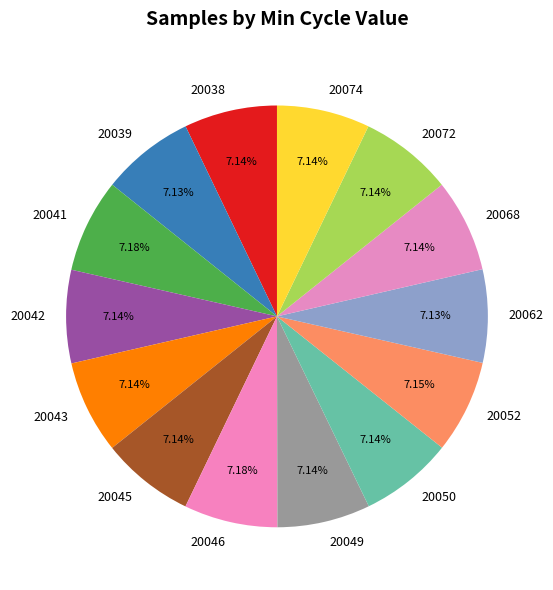

Is there any slice that represents more than half of the pie?

No